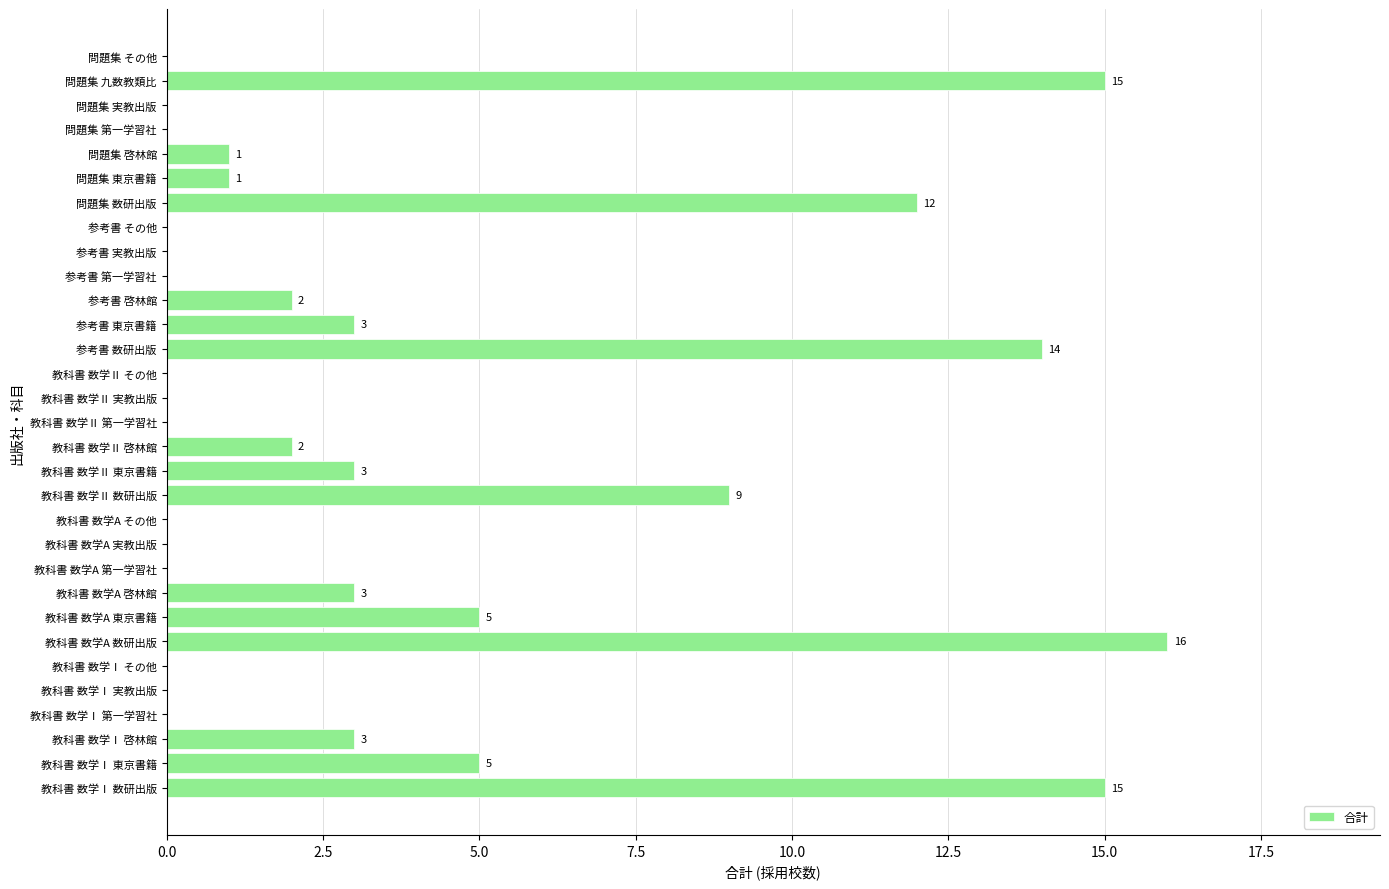

Are the bars grouped side by side (vs. stacked)?

No